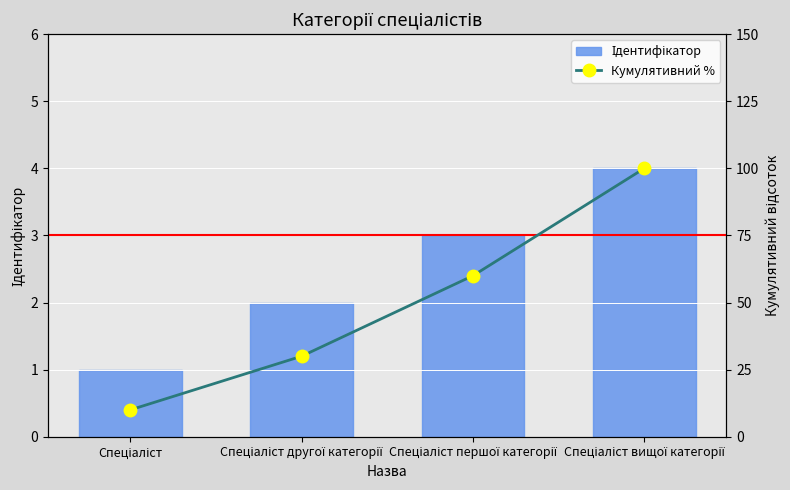

How many values in the Кумулятивний % series exceed 60?

1